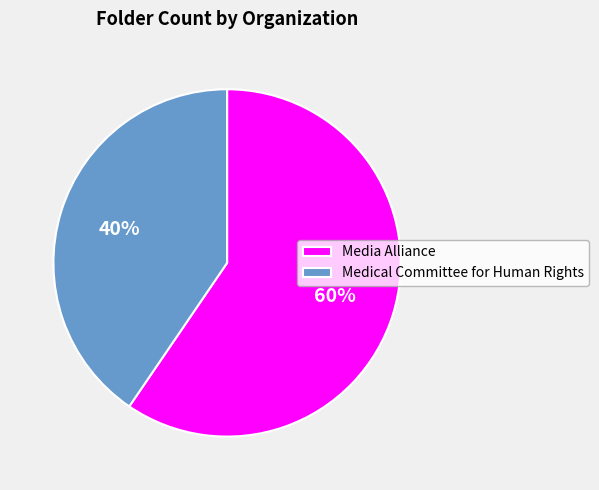

Which has a higher value, Media Alliance or Medical Committee for Human Rights?

Media Alliance